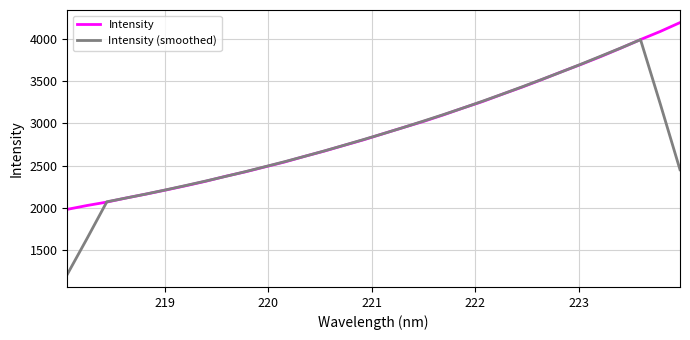

Reading left to right, transcribe all the data shown in this chart.

Intensity: 1984.3	2029.7	2070.2	2119.6	2165.2	2213.4	2263.4	2315.8	2374.3	2426.8	2485.6	2543.8	2609.9	2672.1	2739.8	2806.3	2879.0	2950.8	3021.1	3097.5	3178.8	3256.5	3343.0	3426.5	3515.5	3607.8	3695.9	3788.7	3886.7	3987.9	4083.6	4188.4
Intensity (smoothed): 1216.8	1640.7	2073.8	2119.6	2166.4	2215.5	2266.4	2318.8	2373.2	2429.3	2488.1	2547.6	2610.2	2674.4	2741.4	2809.6	2879.4	2950.9	3025.4	3100.9	3179.4	3260.5	3344.1	3429.9	3517.7	3606.9	3698.9	3793.4	3888.6	3987.0	3229.3	2452.0